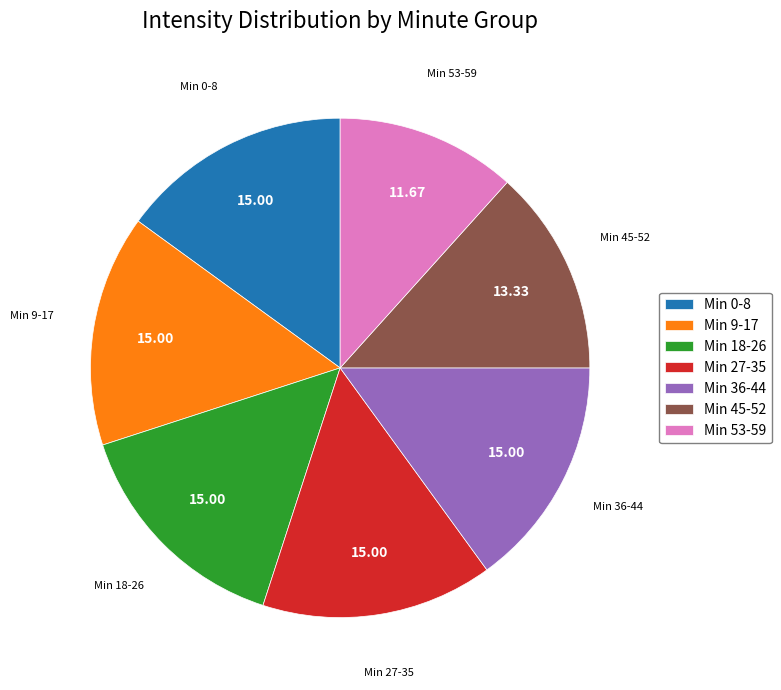

Is the sum of Min 0-8 and Min 36-44 greater than half?

No